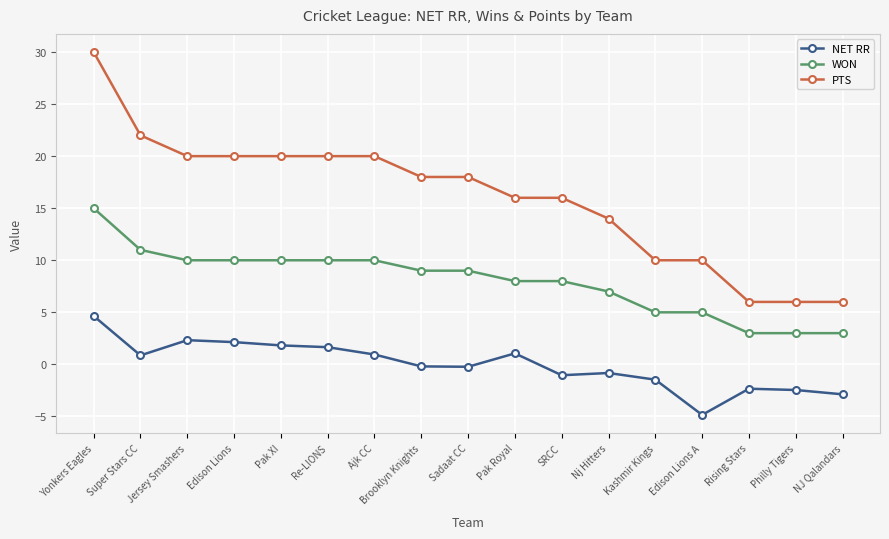

At which category does NET RR reach its first local valley?

Super Stars CC